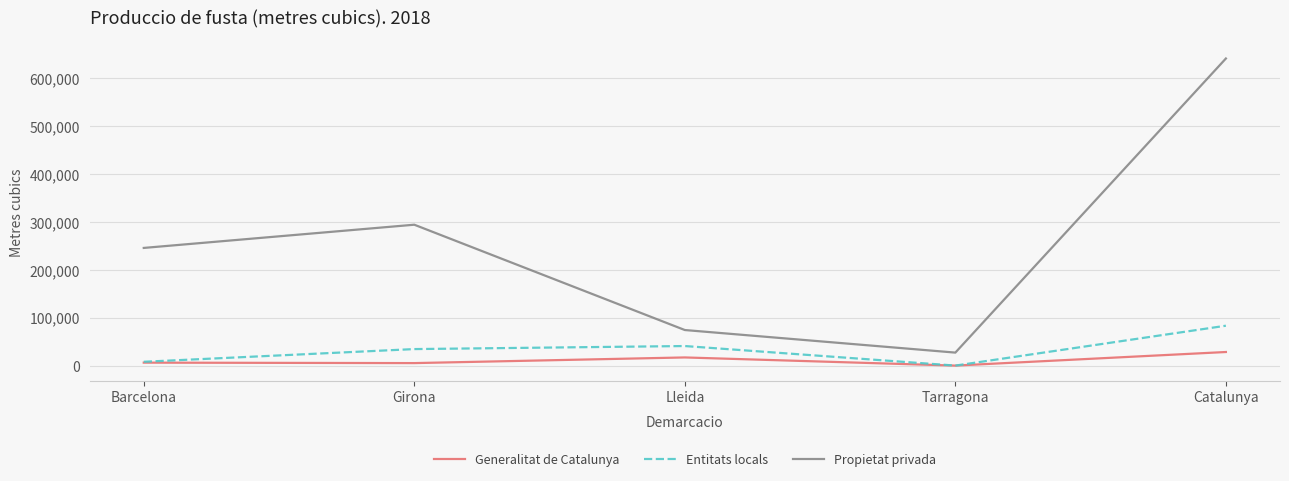

What is the difference between the second highest and second lowest values in the Entitats locals series?

32871